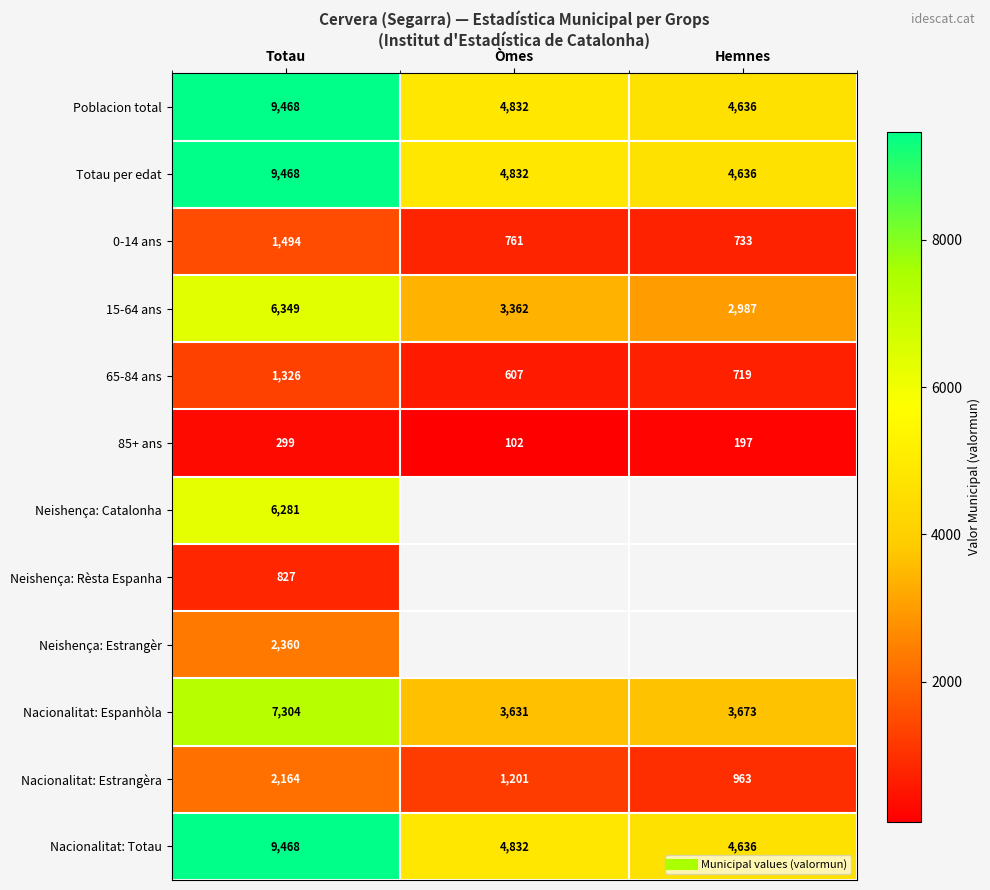

The Neishença: Rèsta Espanha series shows 1339.7 at Totau. True or false?

False